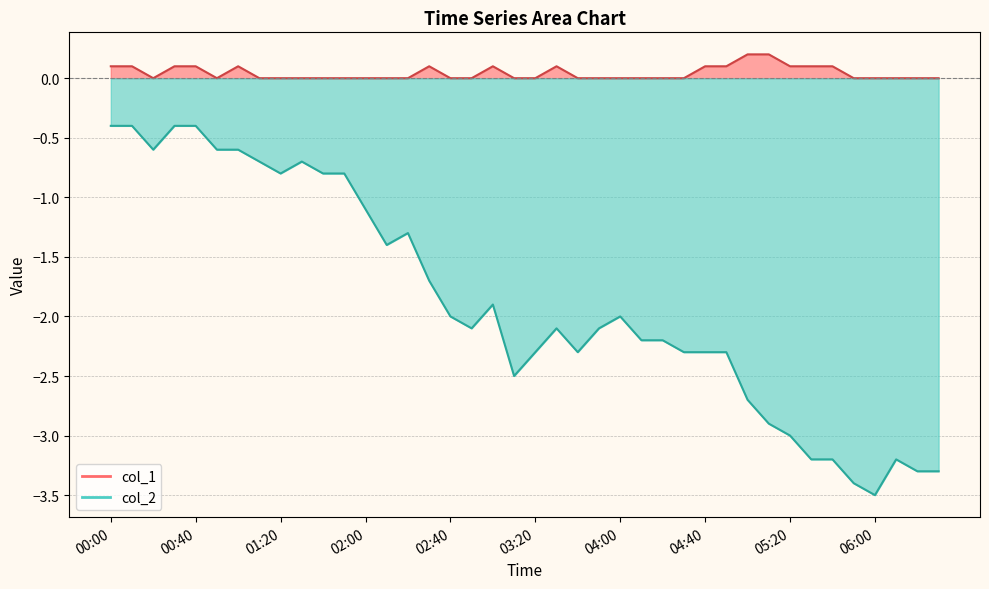

What is the difference between the second highest and second lowest values in the col_2 series?

3.0